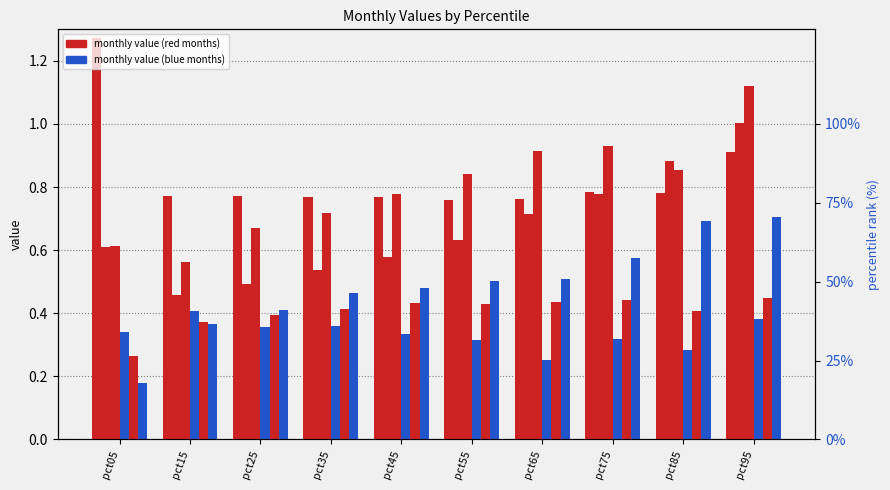

What value does the Jun series have at pct35?

0.5